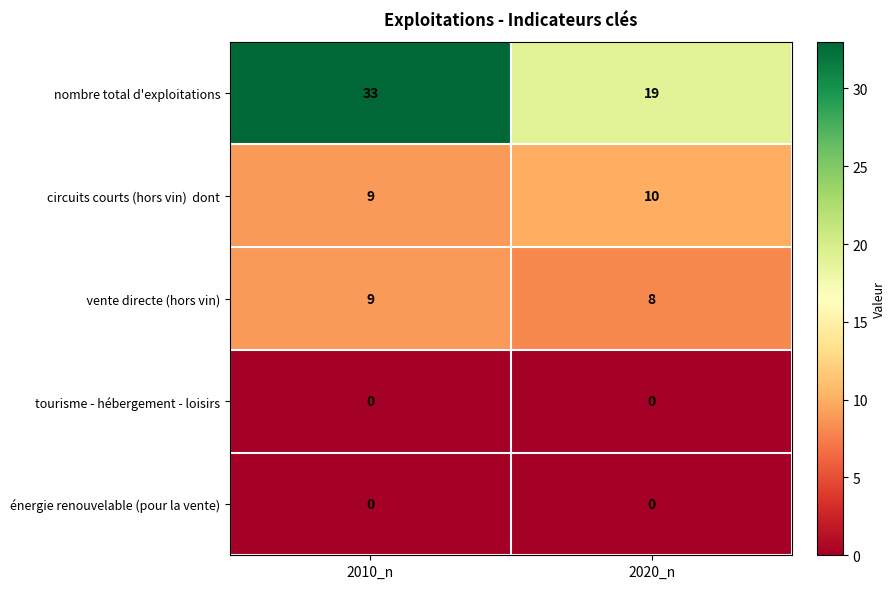

What is the spread (max minus min) of values at 2010_n?

33